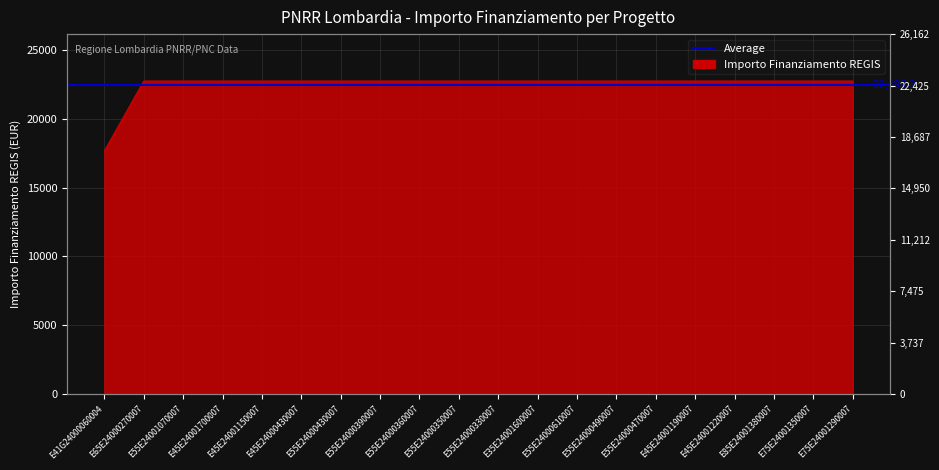

Reading right to left, what are all the values shown in this chart?

E75E24001290007=22750.0	E75E24001350007=22750.0	E85E24001380007=22750.0	E45E24001220007=22750.0	E45E24001190007=22750.0	E55E24000470007=22750.0	E55E24000490007=22750.0	E55E24000610007=22750.0	E35E24001600007=22750.0	E55E24000330007=22750.0	E55E24000350007=22750.0	E55E24000360007=22750.0	E55E24000390007=22750.0	E55E24000430007=22750.0	E45E24000430007=22750.0	E45E24001150007=22750.0	E45E24001700007=22750.0	E55E24001070007=22750.0	E65E24000270007=22750.0	E41G24000060004=17674.8